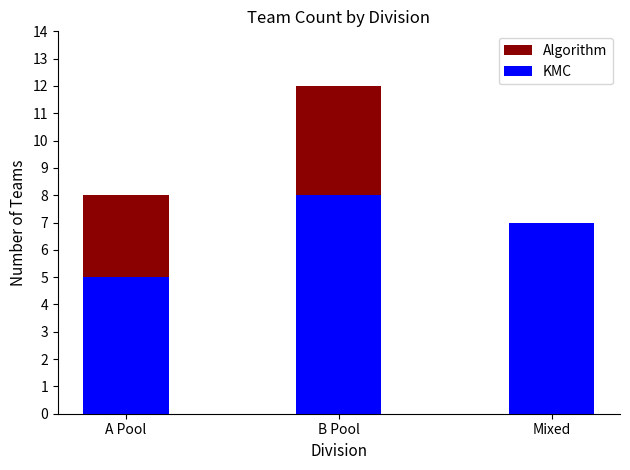

Where does the Algorithm series first go above 8?

B Pool